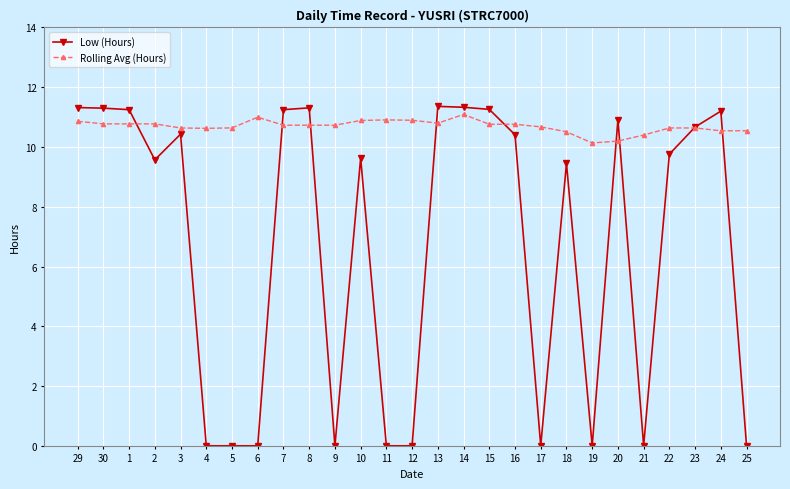

What is the total value across all series at 18?

20.0